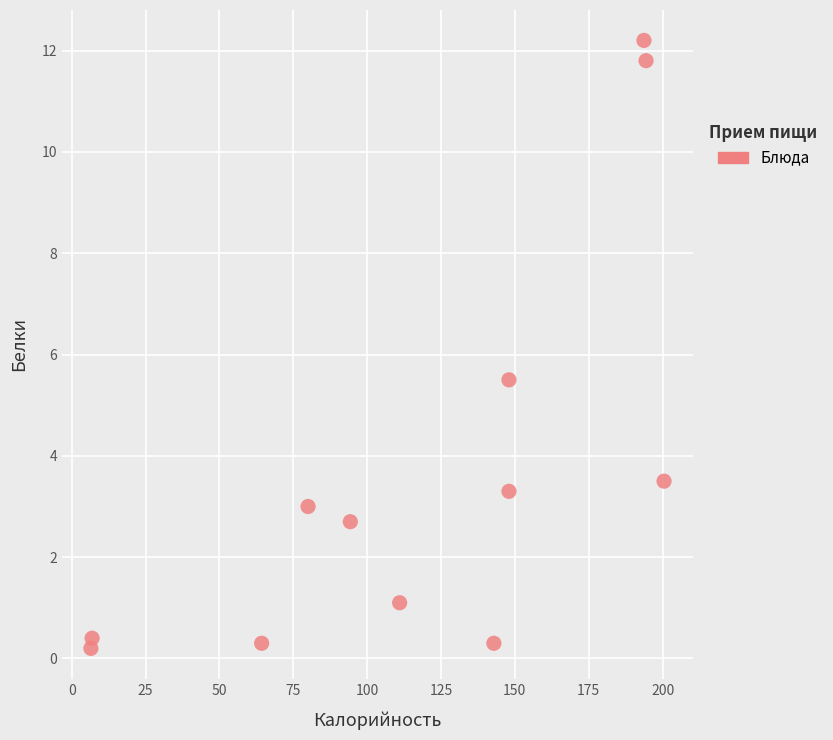

What Y value in the scatter plot is closest to 6?

5.5